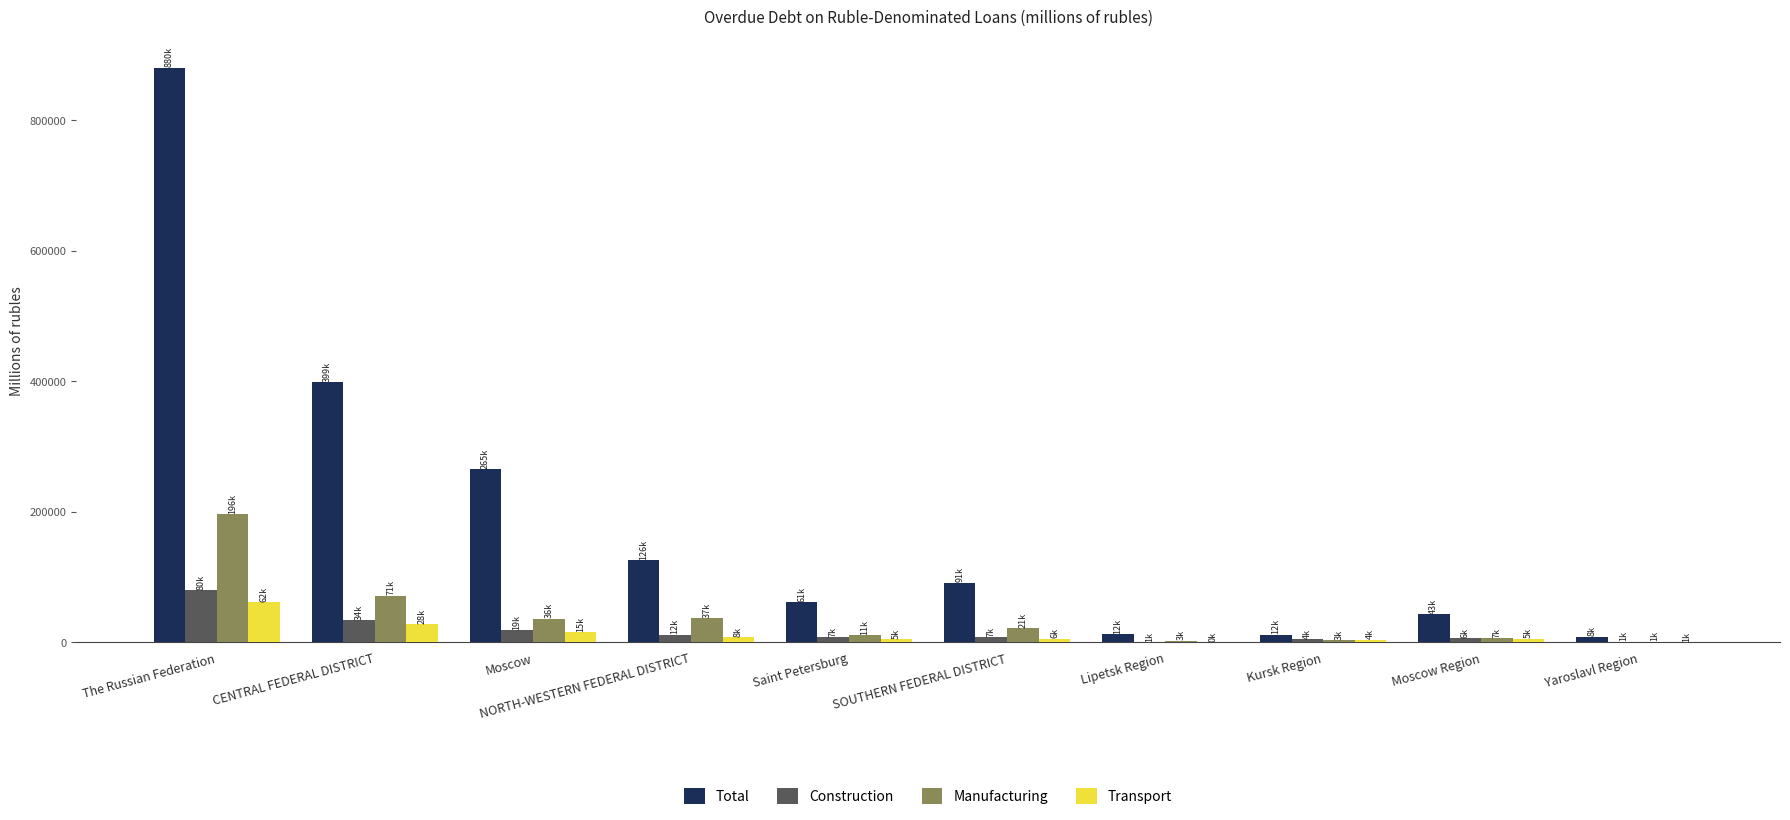

Which label corresponds to the largest value in the chart?

The Russian Federation